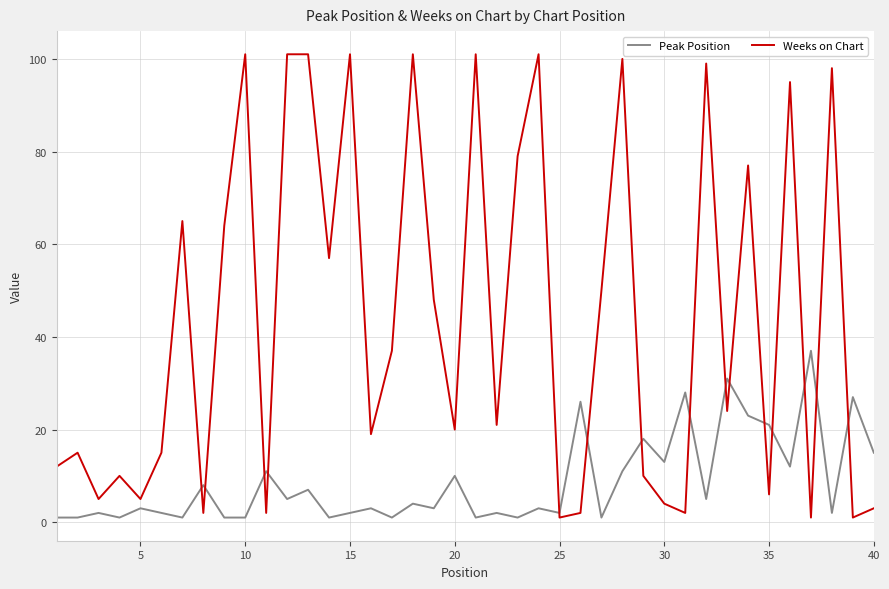

What is the maximum value shown in the chart?

101